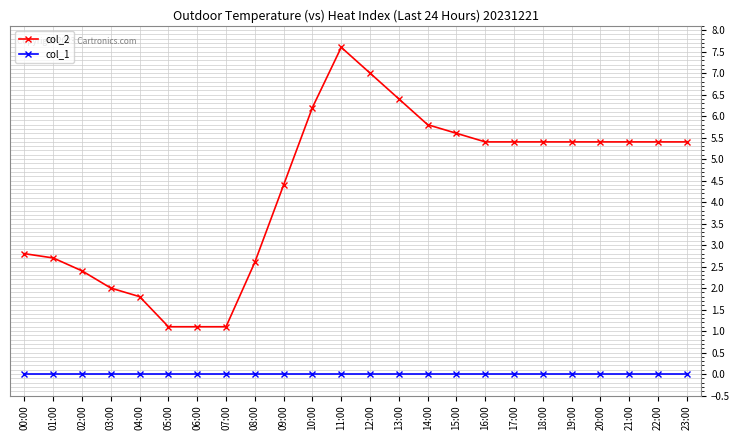

What is the difference between the highest and lowest values at 04:00?

1.8